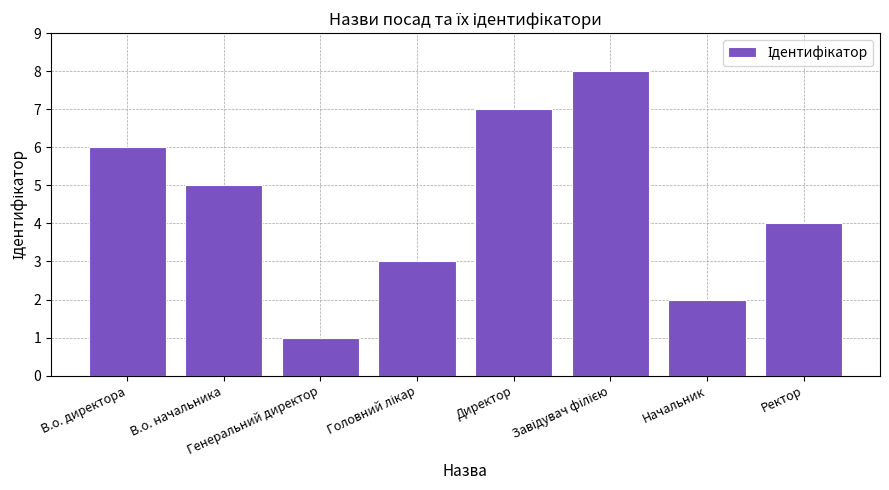

Where does the data first go above 5?

В.о. директора